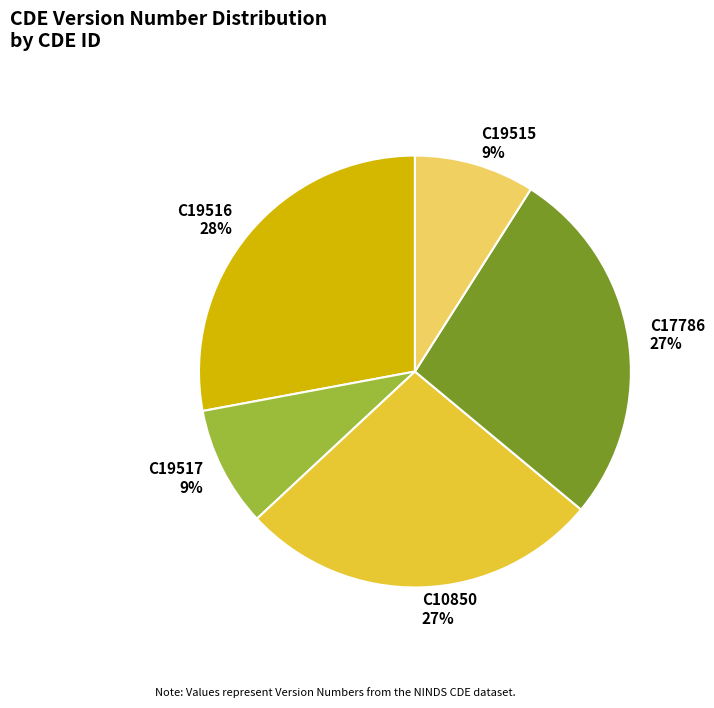

Is the sum of C10850 and C19516 greater than half?

Yes